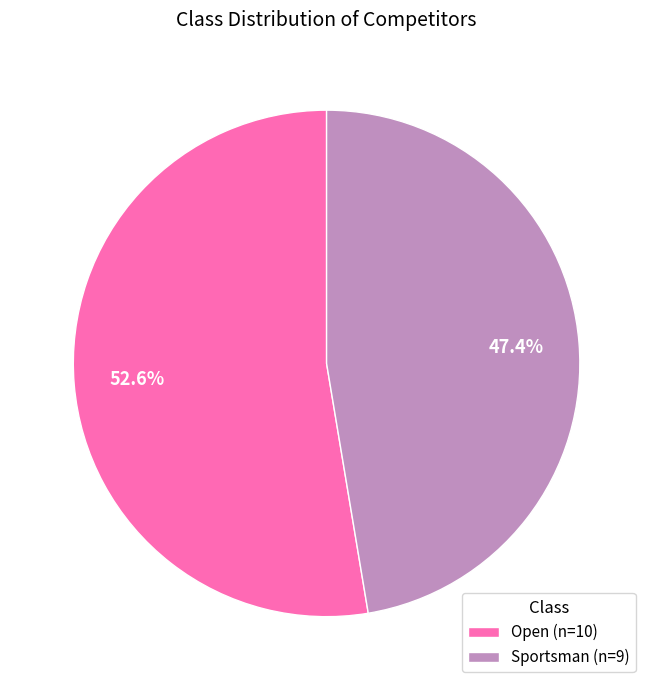

To the nearest percent, what is the difference between the largest and smallest slice percentages?

5%